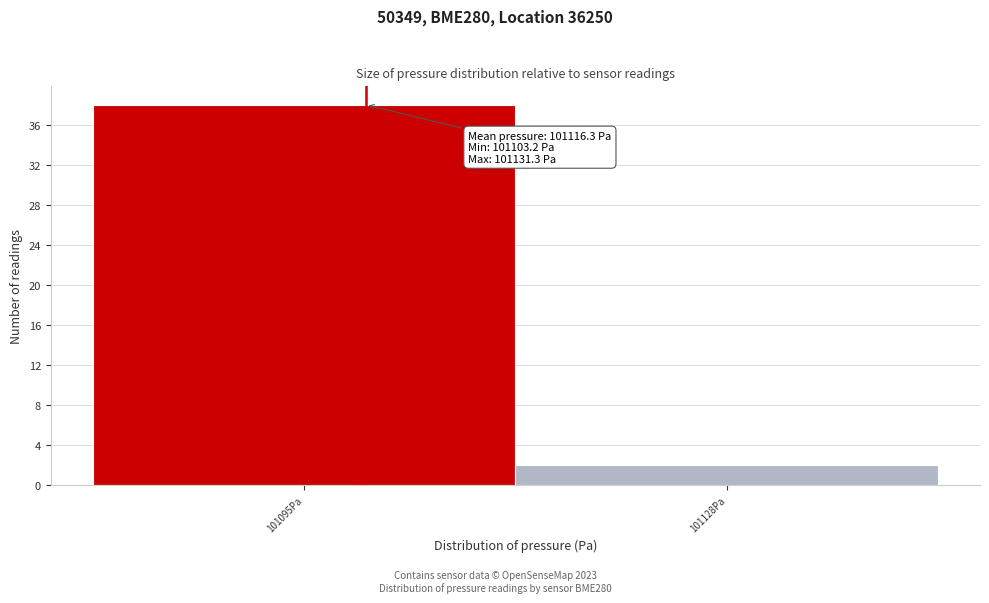

Reading right to left, extract all data points from this chart.

2	38